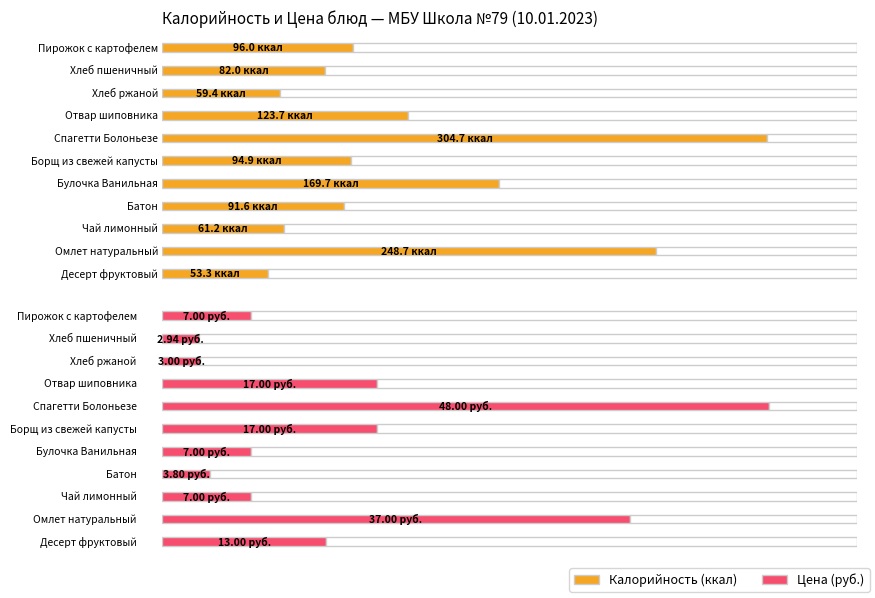

True or false: Белки has a value of 22.4 at Омлет натуральный.

False